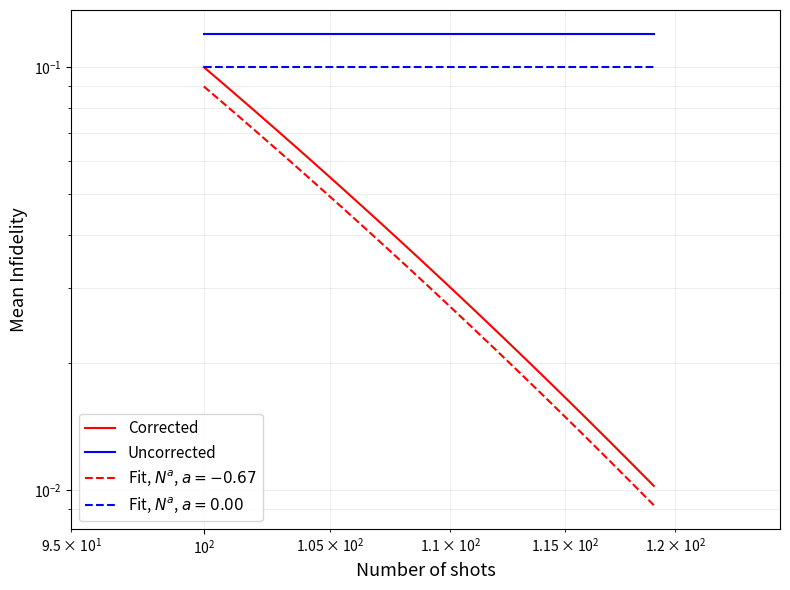

The Corrected series shows 0.0 at $\mathdefault{10^{3}}$. True or false?

False